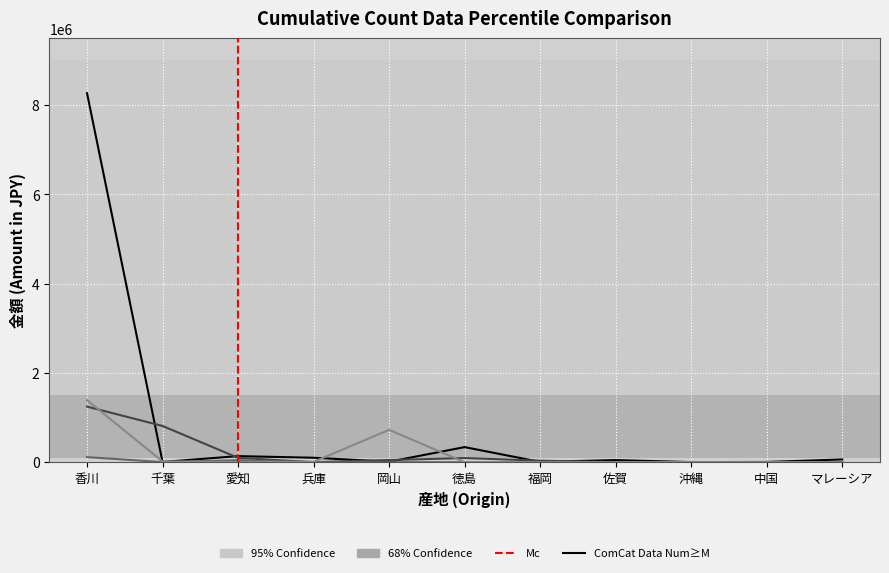

How many distinct data groups are displayed?

4